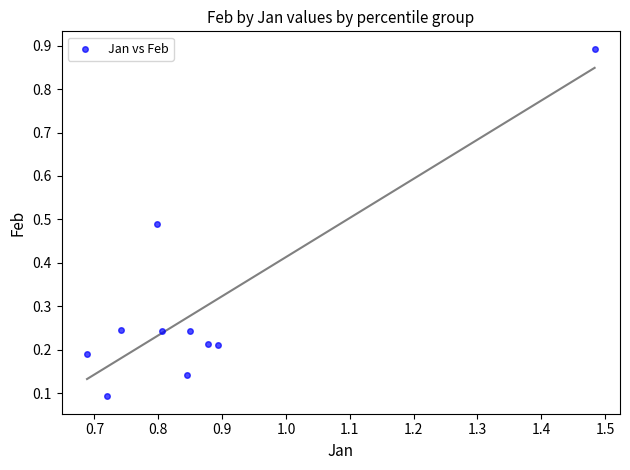

What is the average X value?

0.9